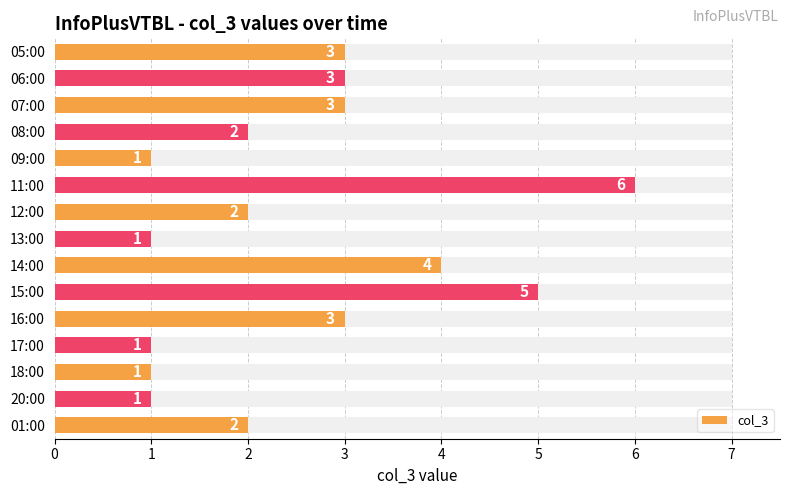

What is the greatest value displayed?

6